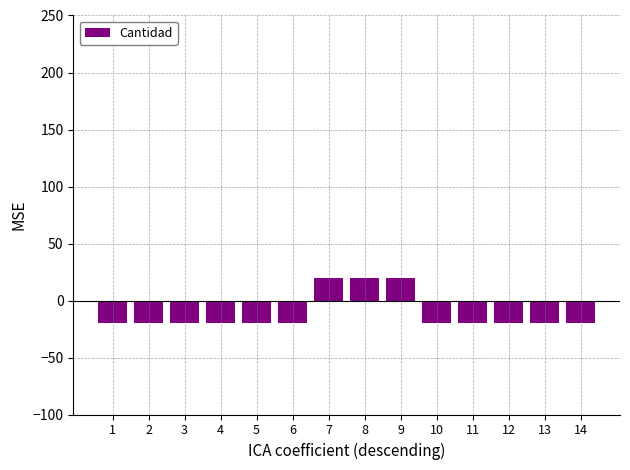

Count the number of values greater than -20.

3